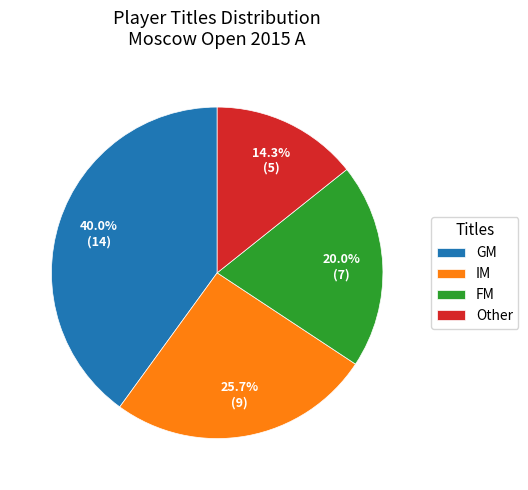

What is the smallest slice in the pie chart?

Other